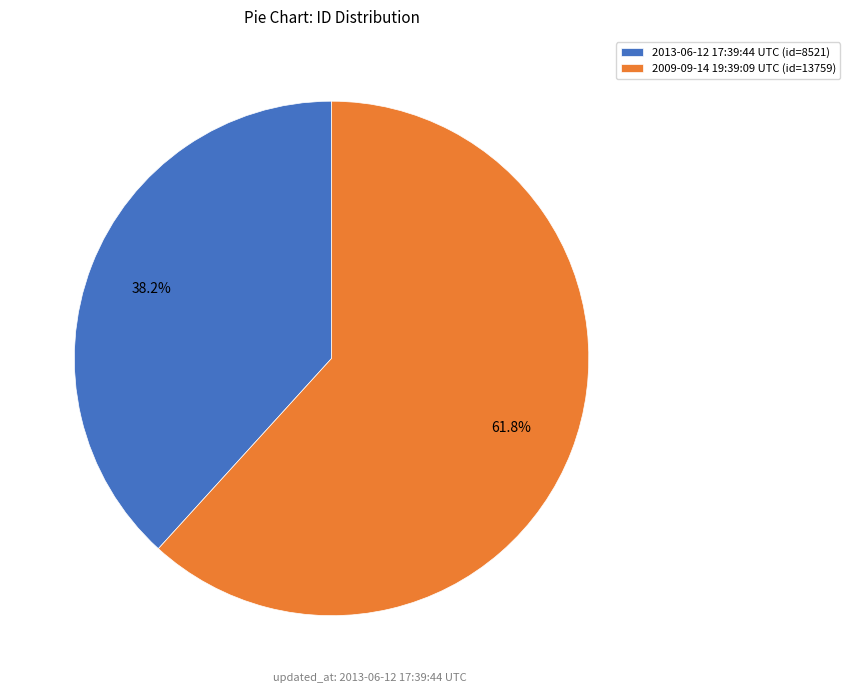

Between 2013-06-12 17:39:44 UTC and 2009-09-14 19:39:09 UTC, which is larger?

2009-09-14 19:39:09 UTC